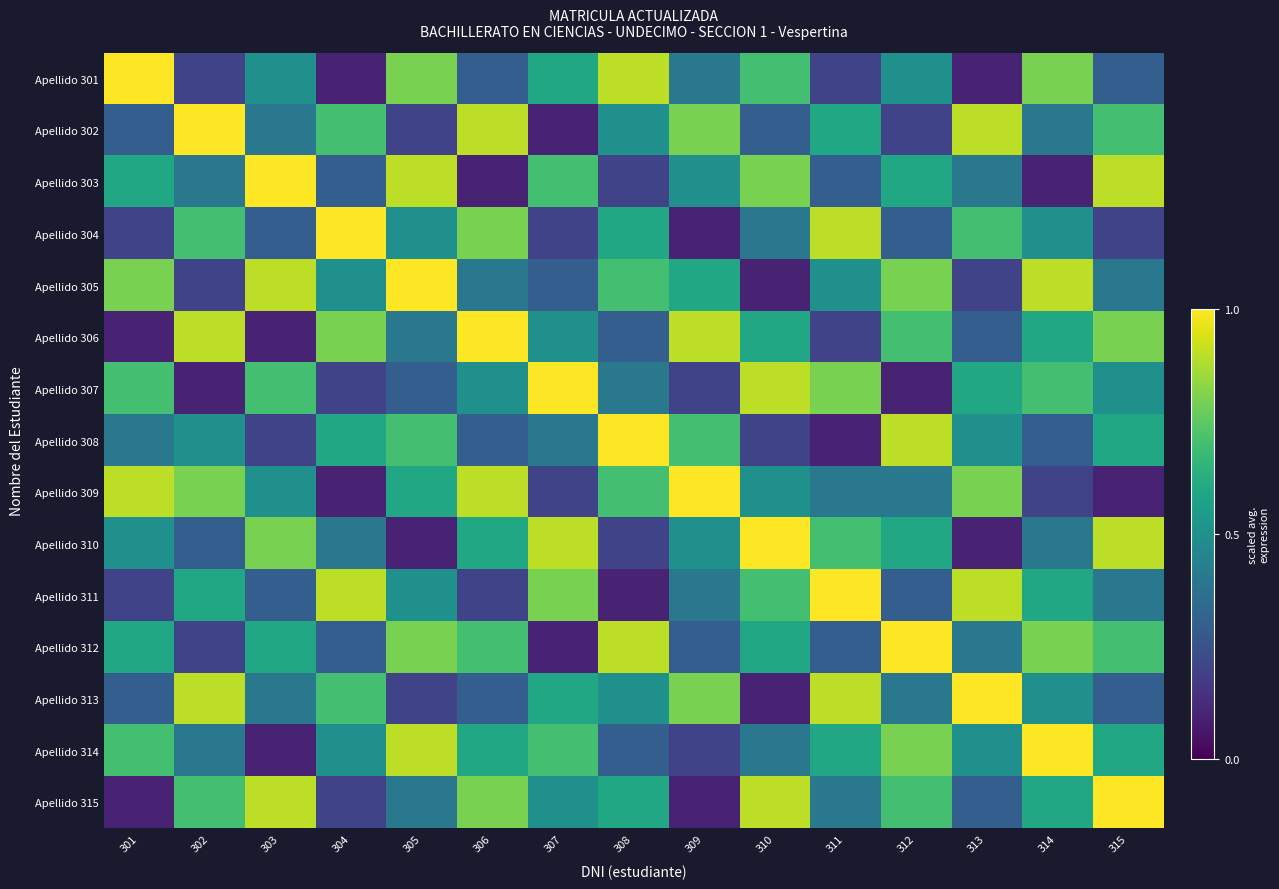

What is the difference between the highest and lowest values at 308?

0.9